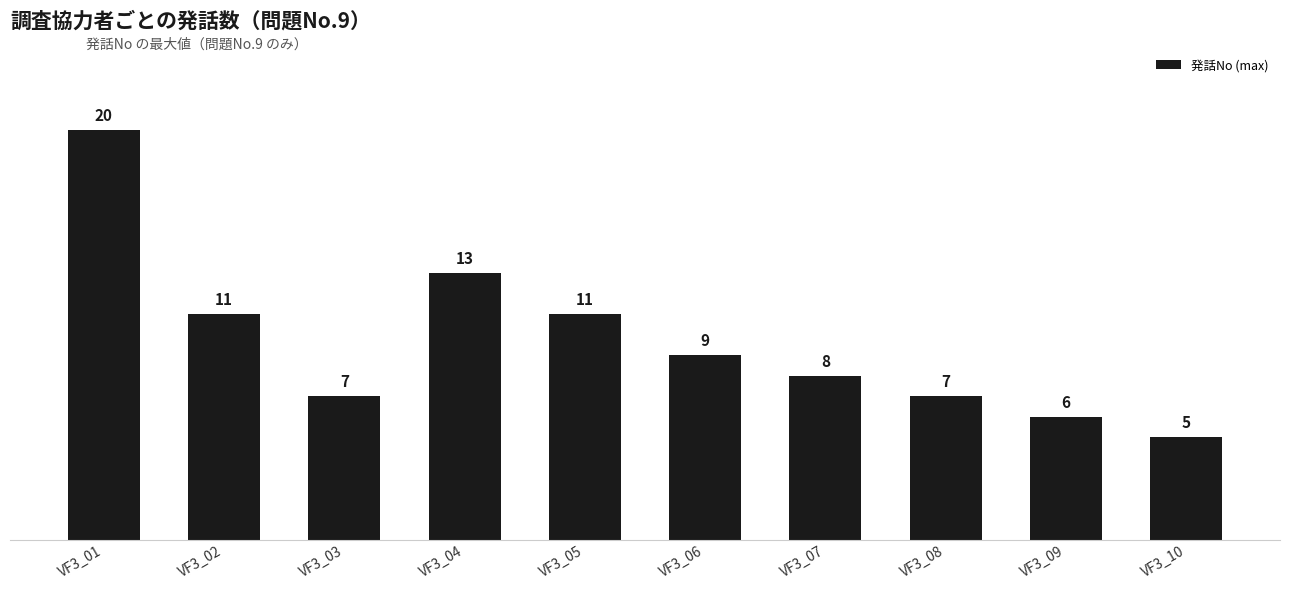

Reading left to right, extract all data points from this chart.

20	11	7	13	11	9	8	7	6	5